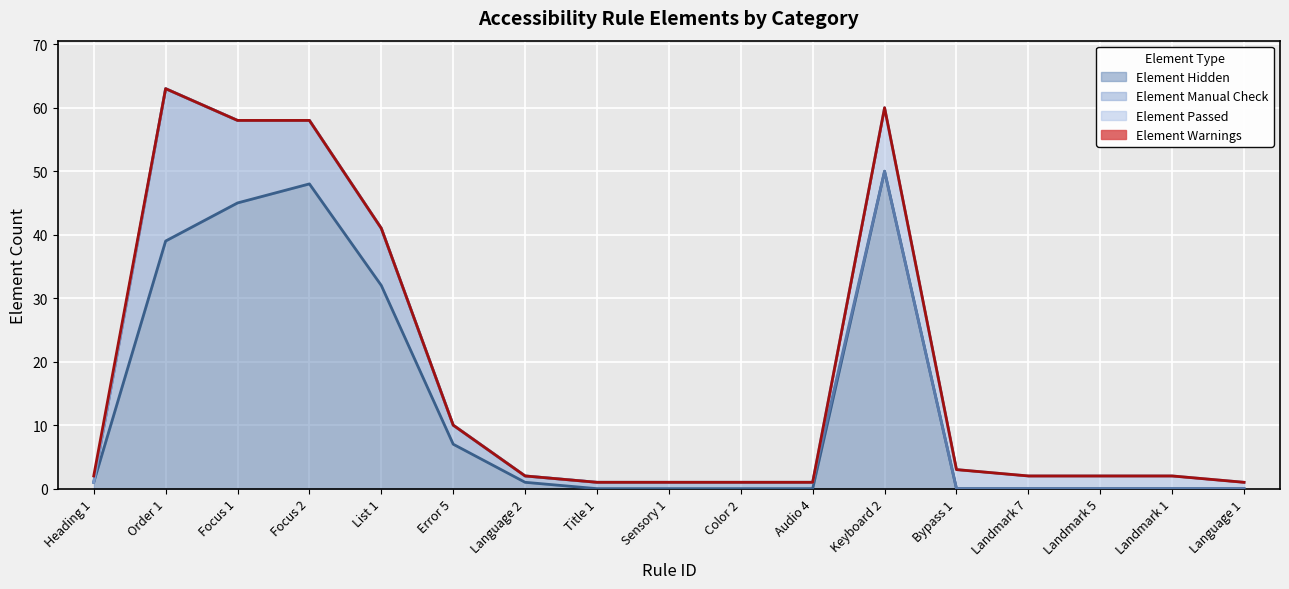

At which category does the chart reach its peak across all series?

Keyboard 2